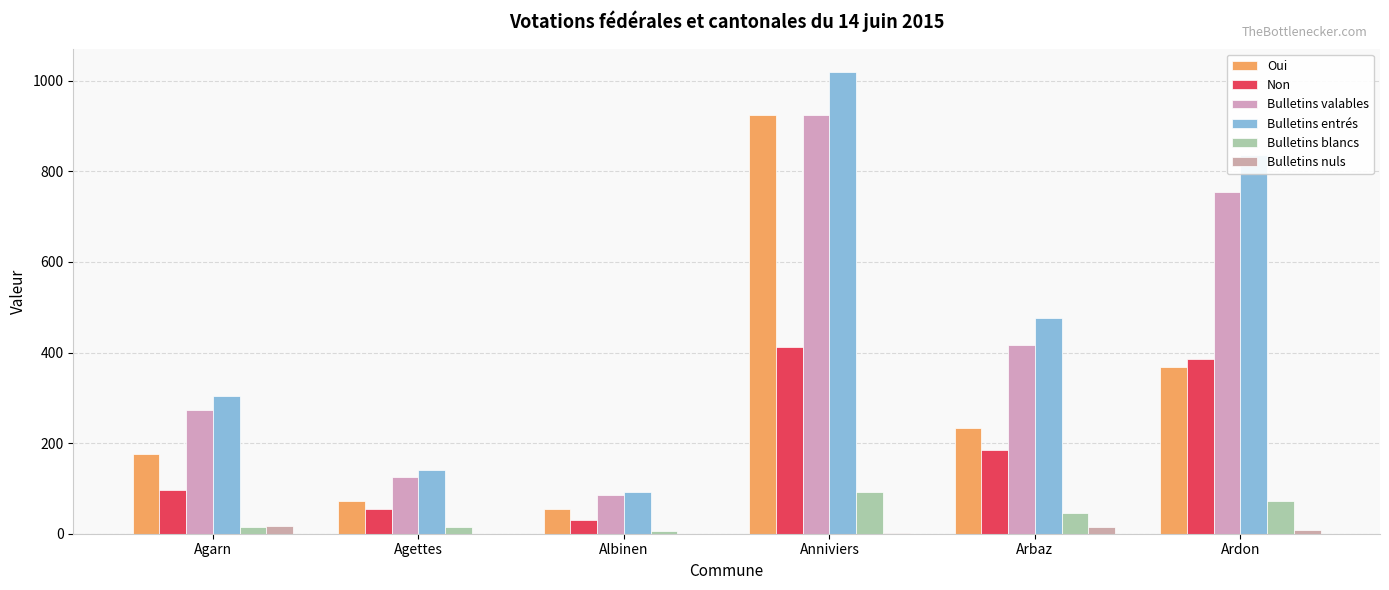

The Bulletins entrés series shows 835 at Ardon. True or false?

True